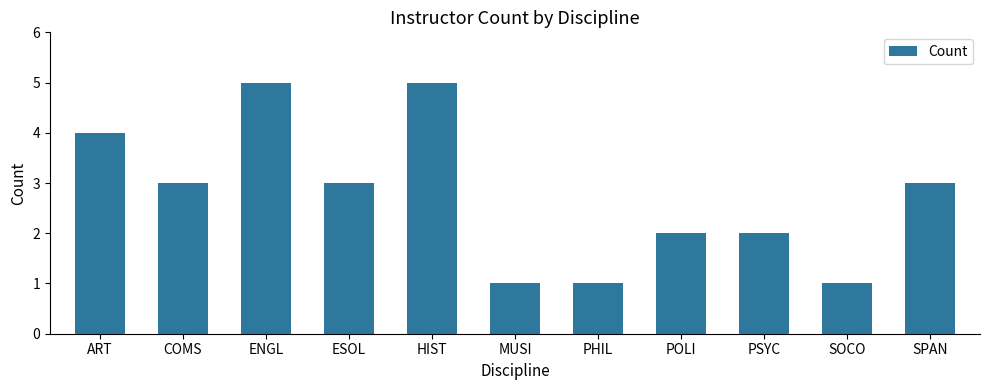

What is the greatest value displayed?

5